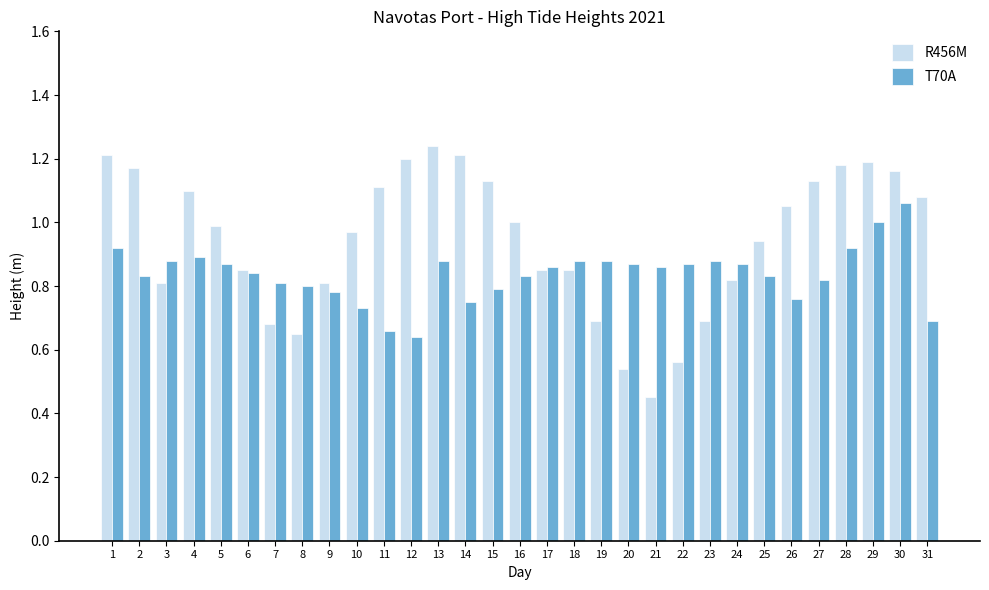

Which series has the largest range (max minus min)?

R456M